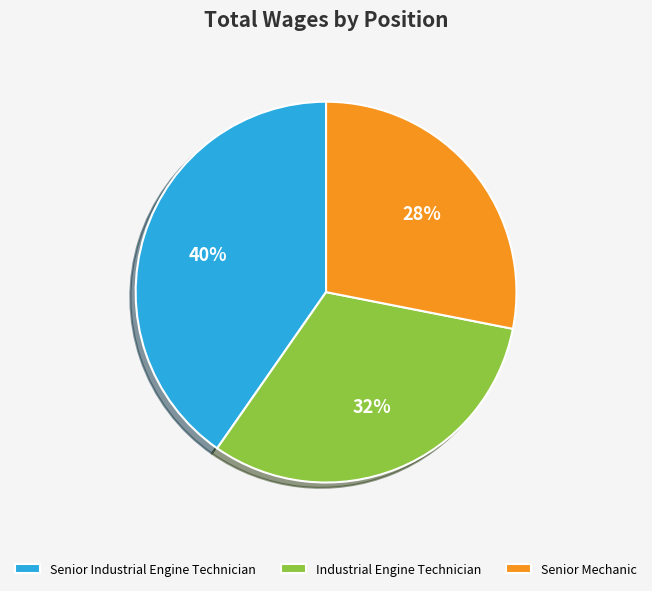

Do Senior Industrial Engine Technician and Industrial Engine Technician together represent more than half of the pie?

Yes